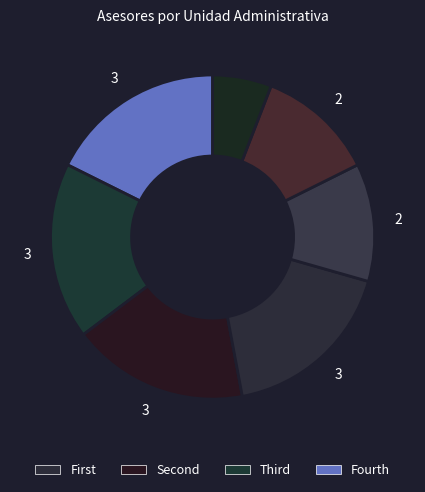

How many segments does this pie chart have?

7